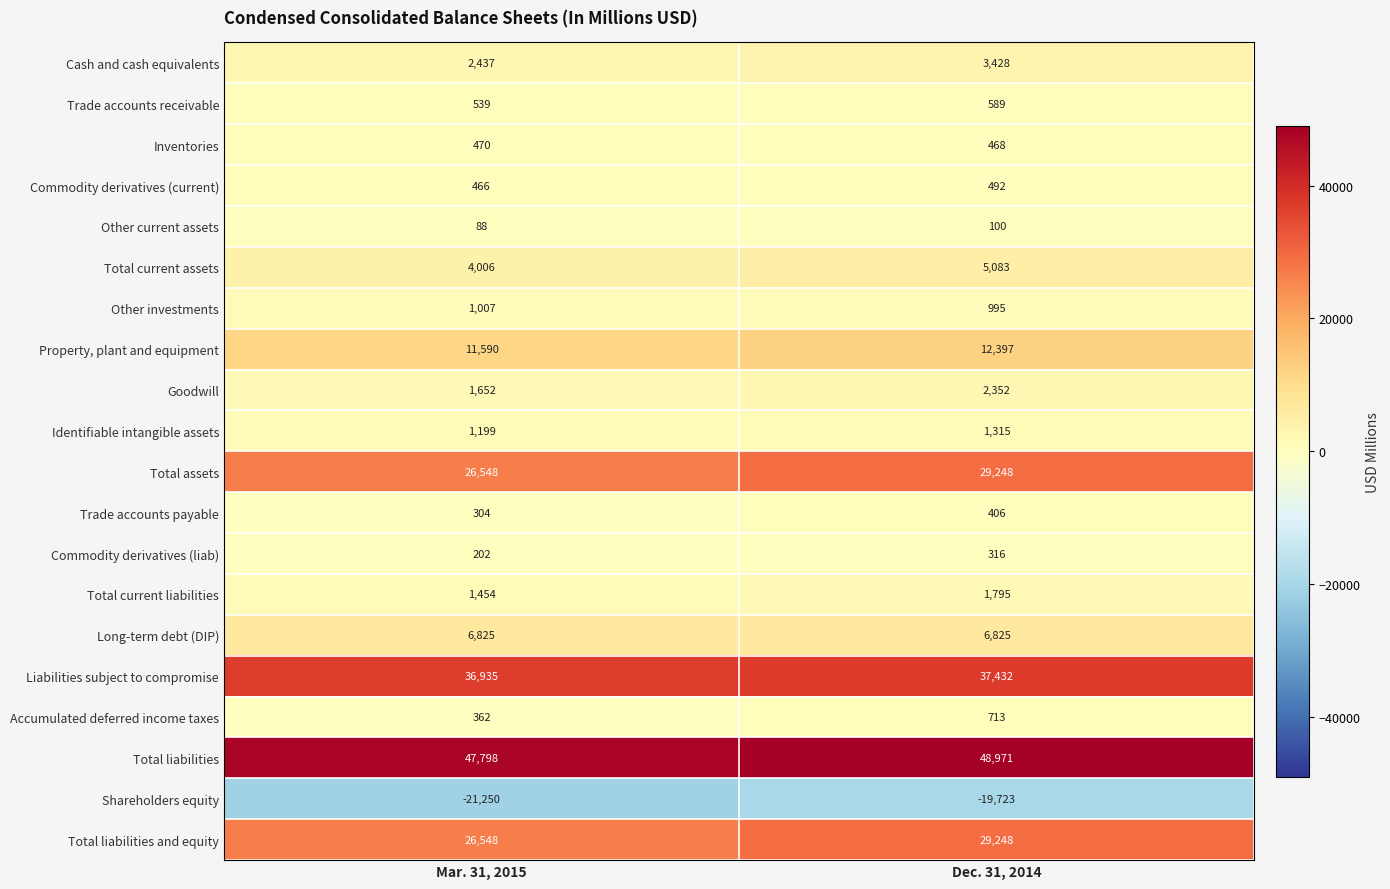

What is the sum of the Trade accounts receivable values at Dec. 31, 2014 and Mar. 31, 2015?

1128